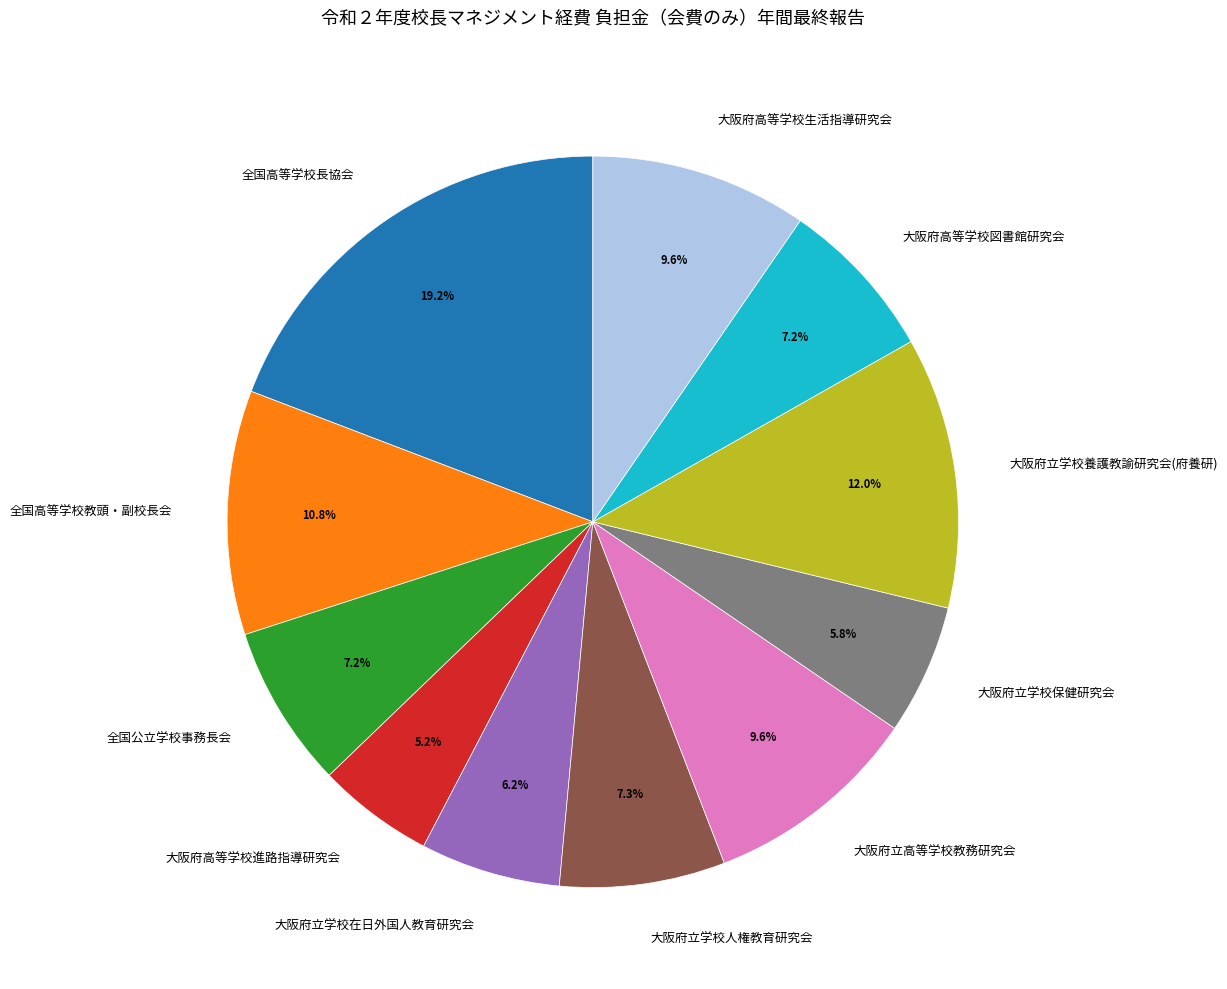

To the nearest percent, what is the average slice percentage?

9%